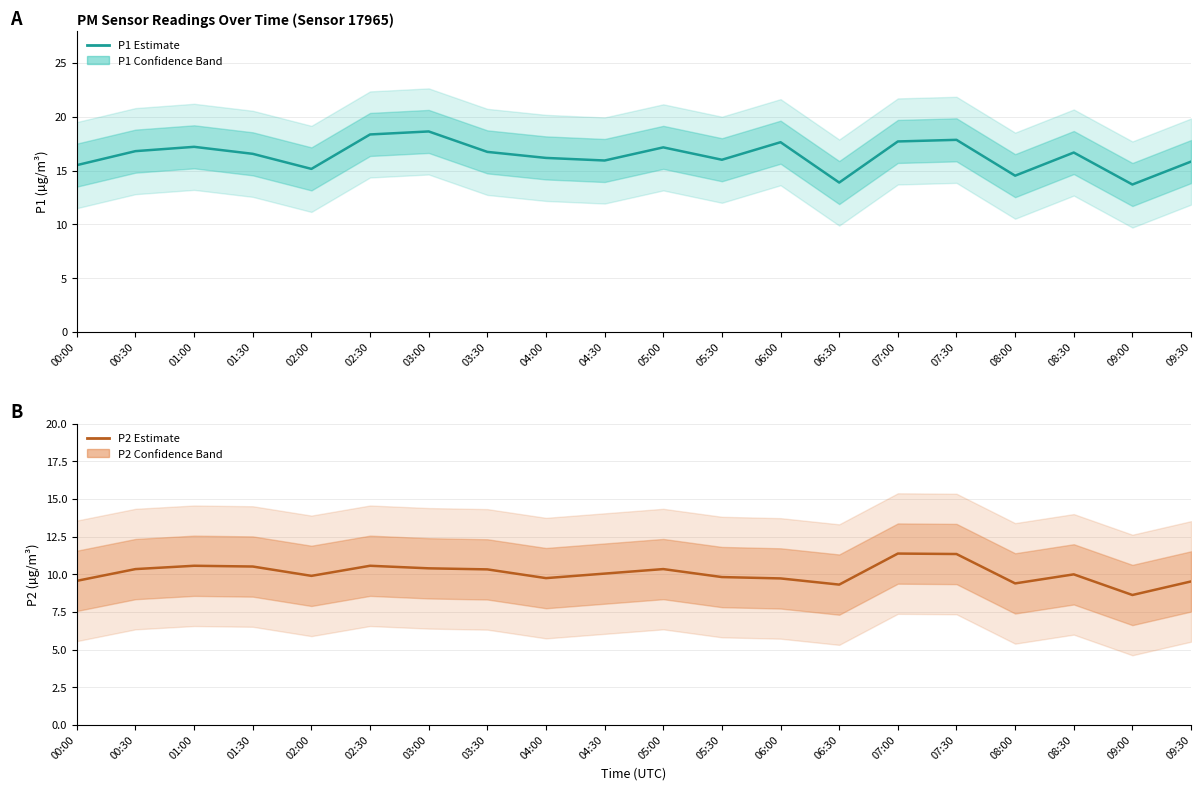

At how many categories does at least one series exceed 10?

20